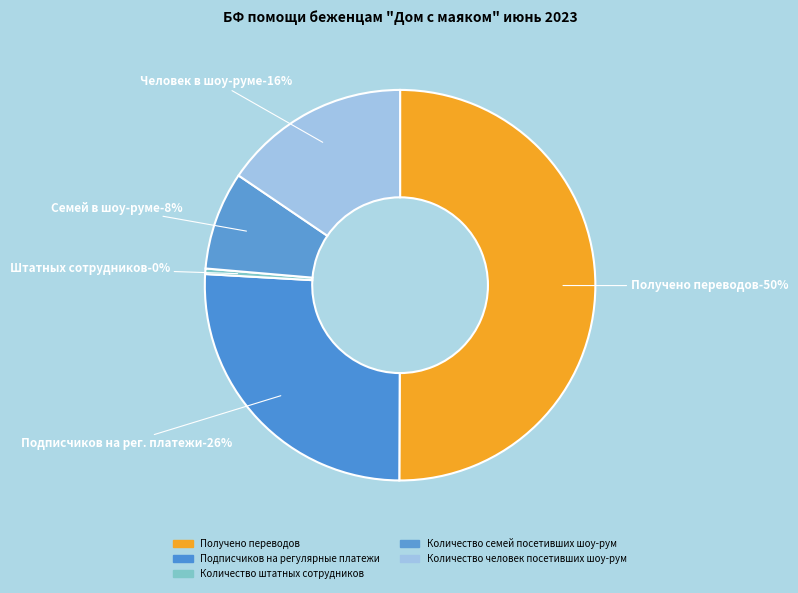

Combined, what portion of the pie is Количество штатных сотрудников and Количество семей посетивших шоу-рум?

8.6%